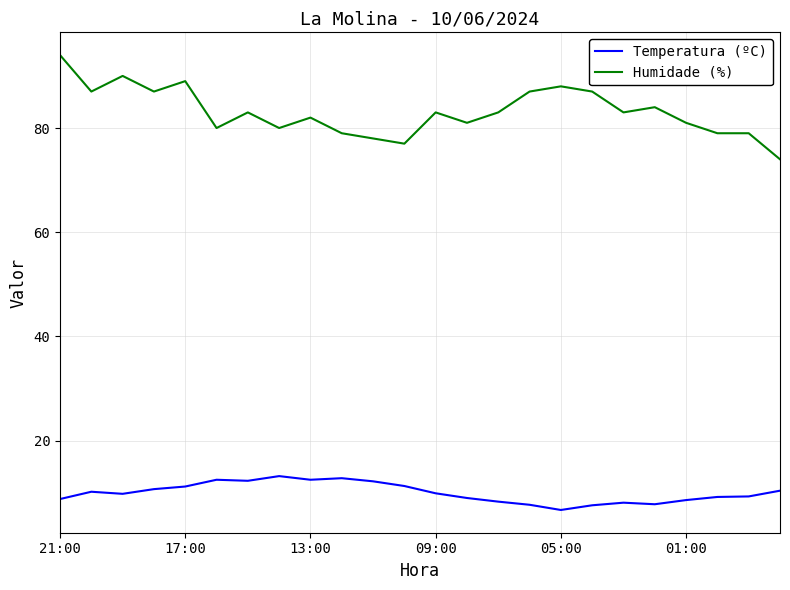

What is the difference between the maximum and minimum values in the Humidade (%) series?

20.0